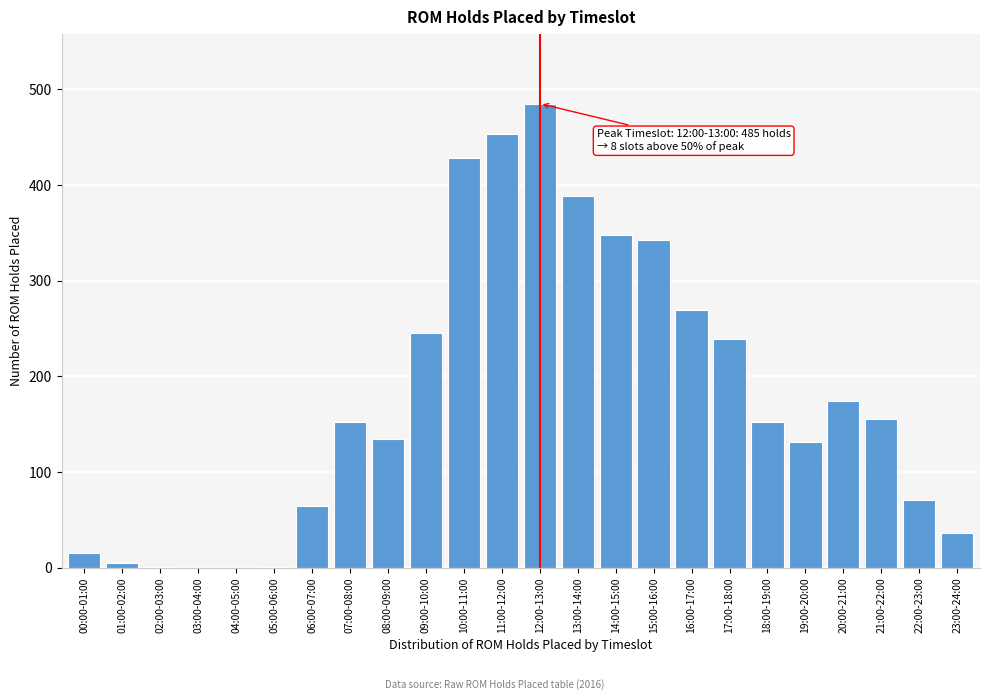

What is the change in value from 09:00-10:00 to 23:00-24:00?

-209